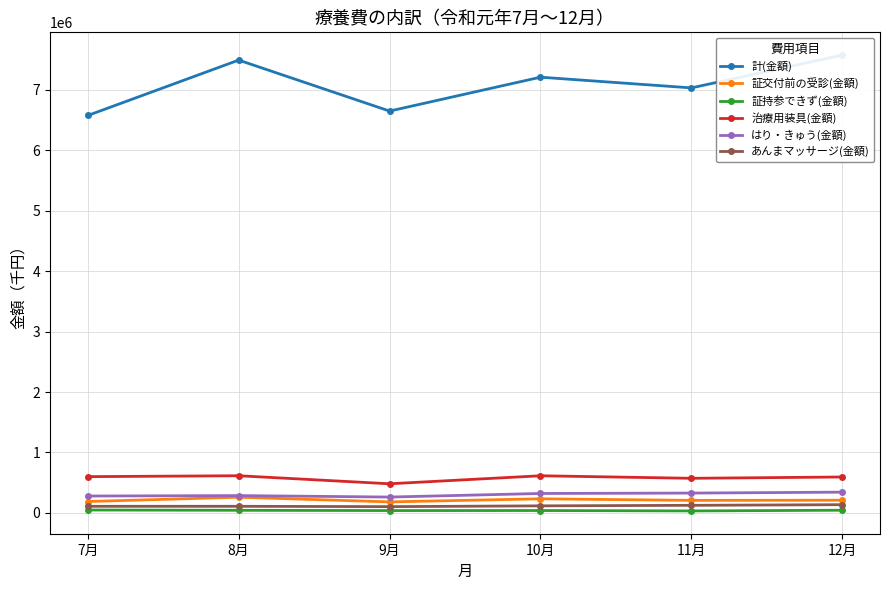

At which label is 証持参できず(金額) closest to 41486?

10月